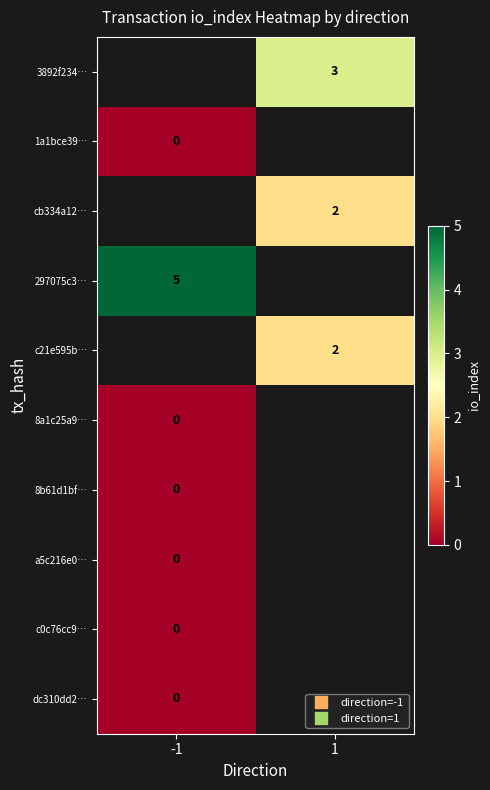

At 1, list the series in order from largest to smallest.

3892f234…, 1a1bce39…, cb334a12…, 297075c3…, c21e595b…, 8a1c25a9…, 8b61d1bf…, a5c216e0…, c0c76cc9…, dc310dd2…